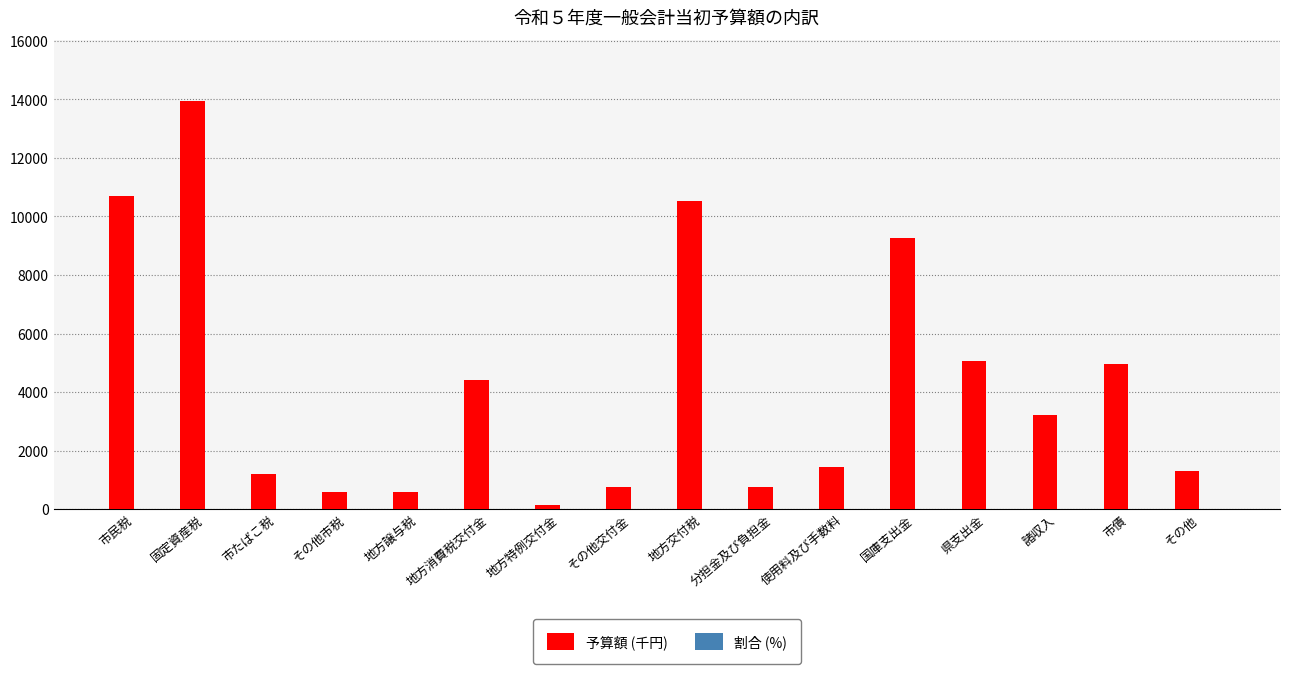

At which category is the sum across all series the highest?

固定資産税